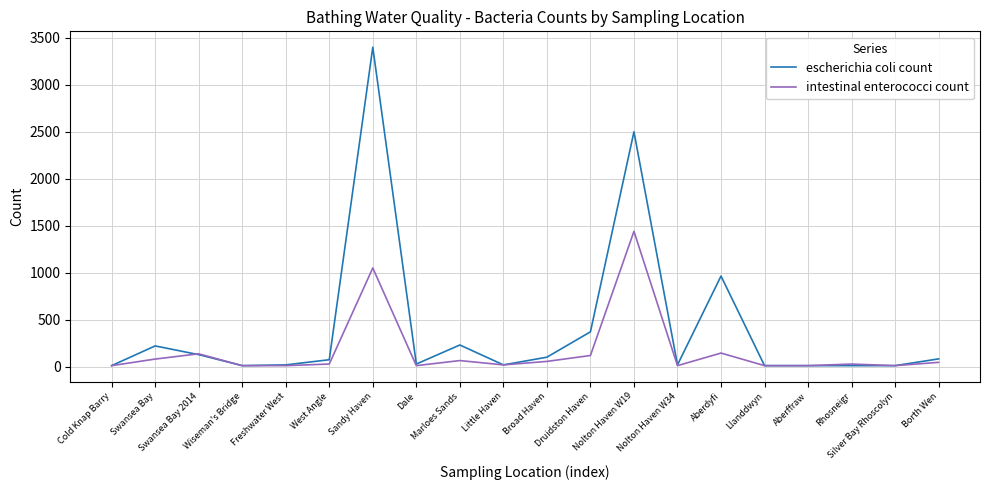

Rank the series by their maximum value, from lowest to highest.

intestinal enterococci count, escherichia coli count